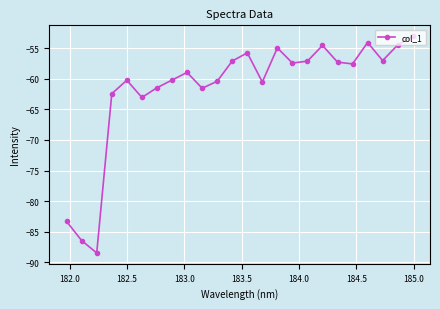

True or false: there are more than 2 points higher than both neighbors.

True